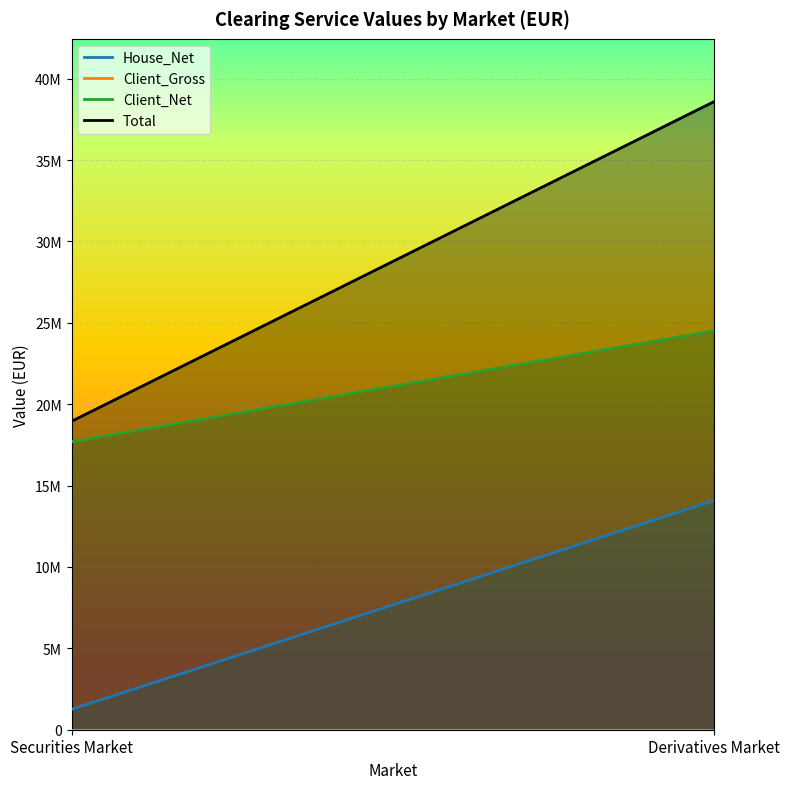

Rank the series by their average value, from highest to lowest.

Total, Client_Net, House_Net, Client_Gross